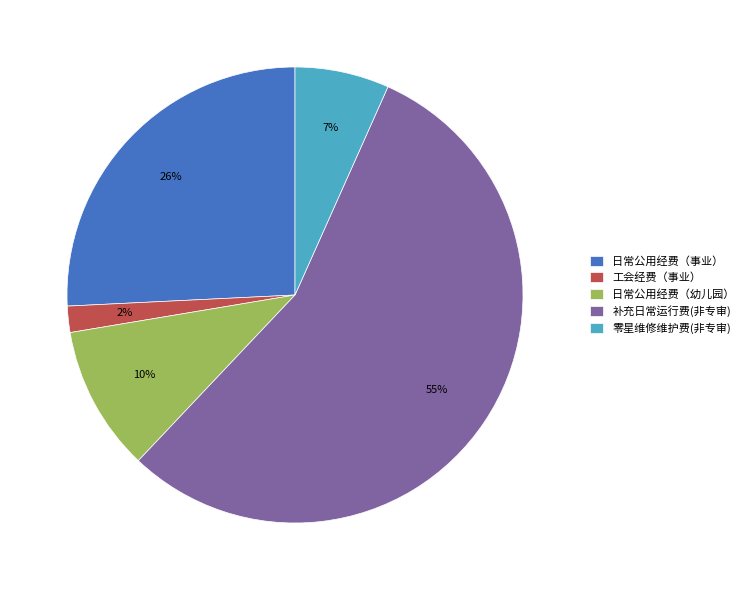

Does 补充日常运行费(非专审) account for over 50% of the chart?

Yes